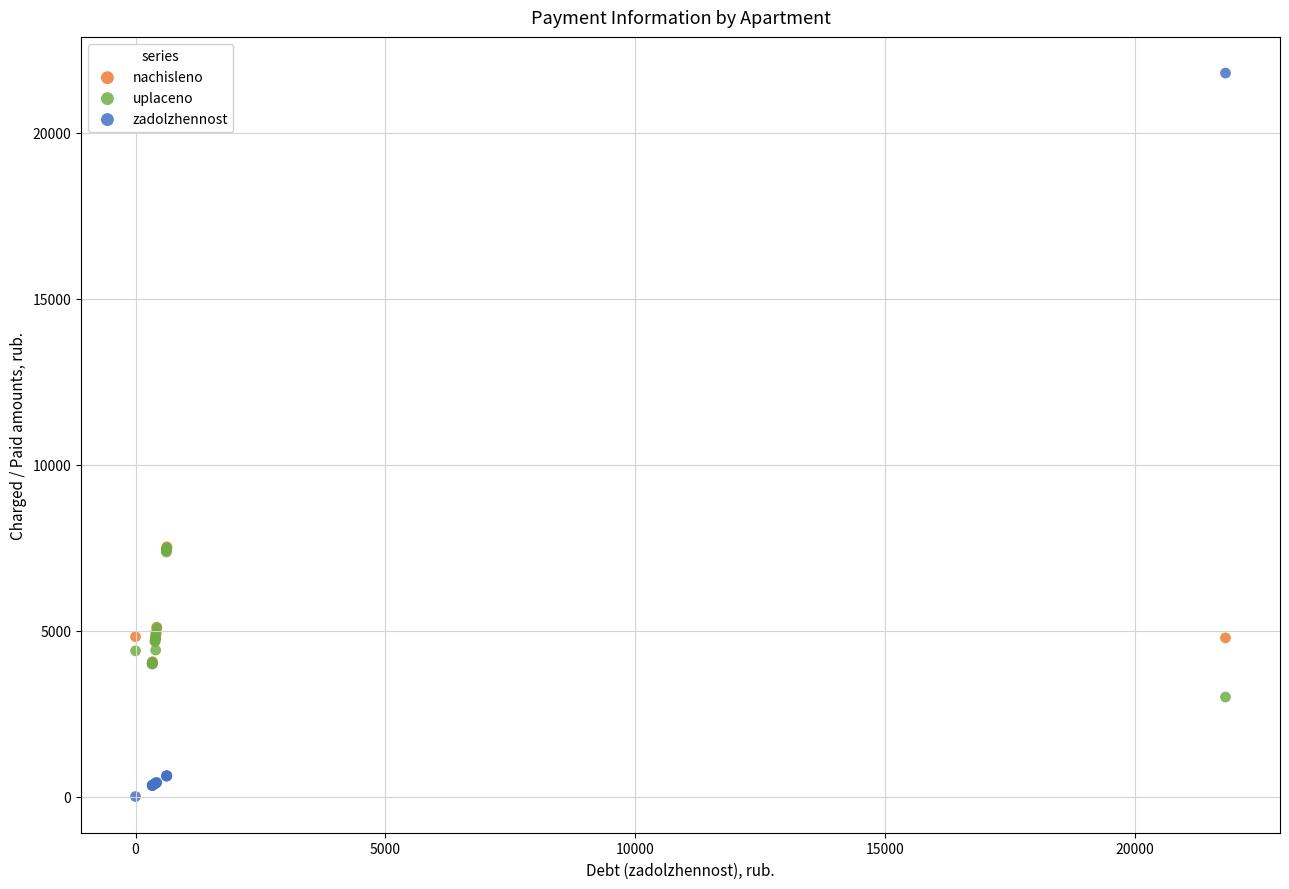

What are all the series names shown in the legend?

nachisleno, uplaceno, zadolzhennost